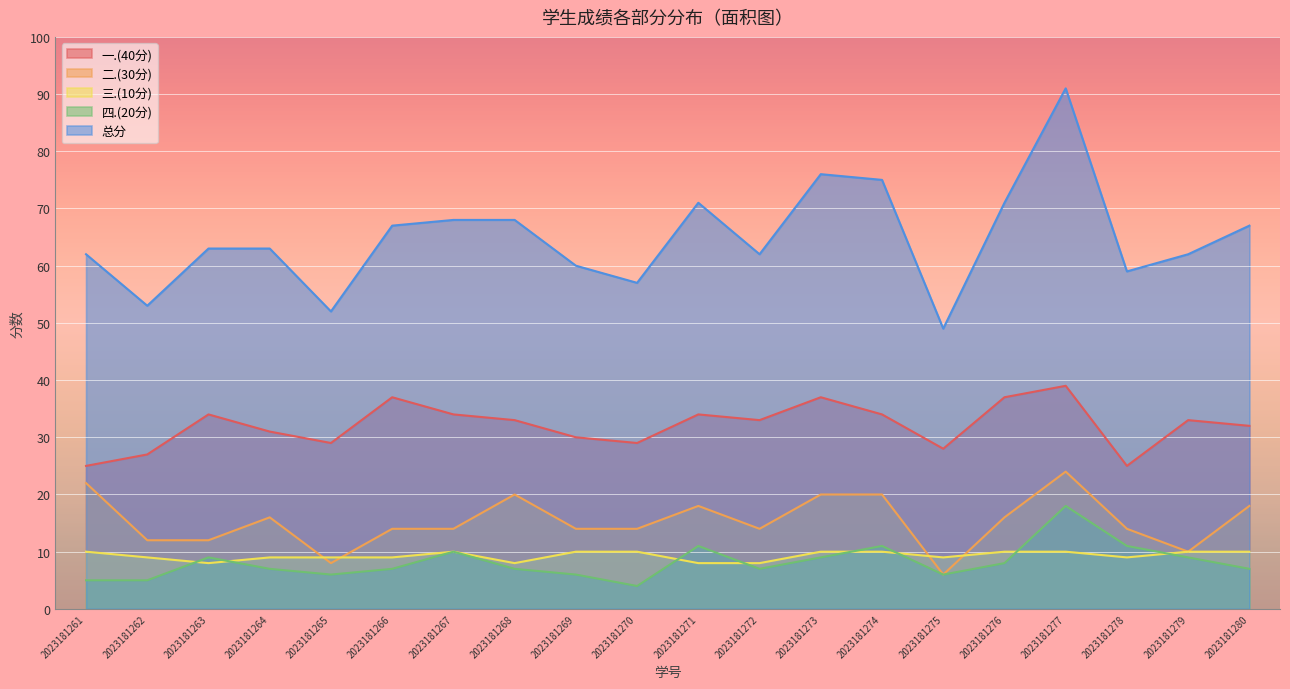

Rank the series at 2023181262 from lowest to highest value.

四.(20分), 三.(10分), 二.(30分), 一.(40分), 总分